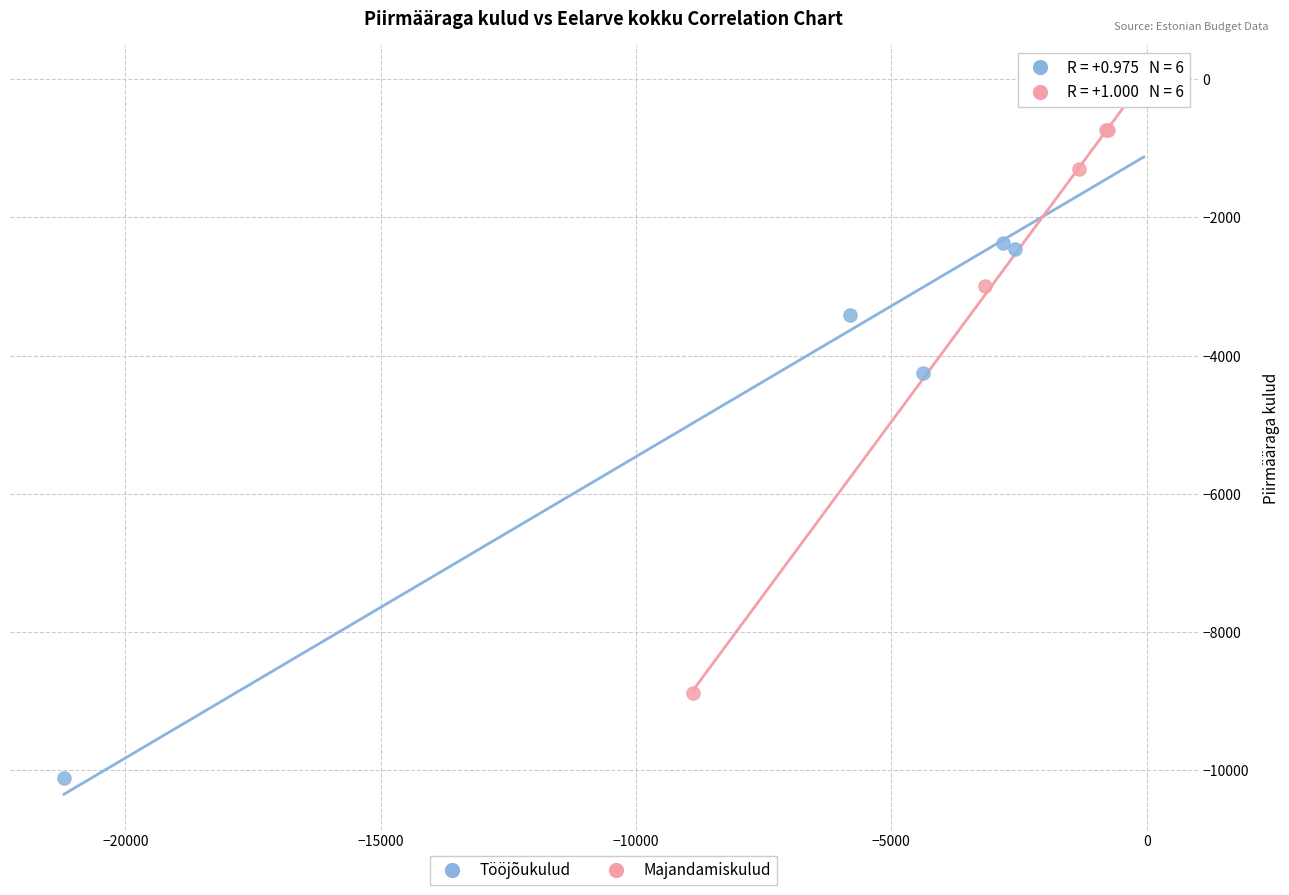

Which series contains the lowest Y value?

Tööjõukulud